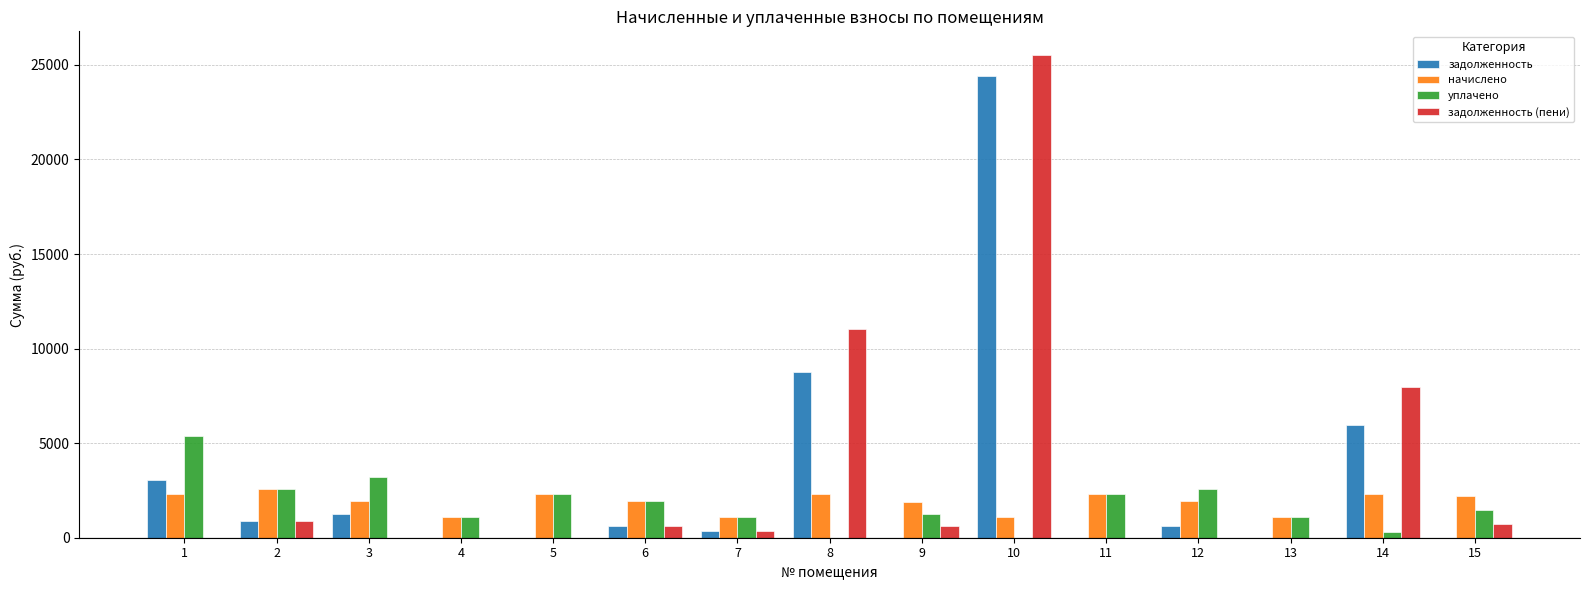

What is the maximum value shown in the chart?

25498.8